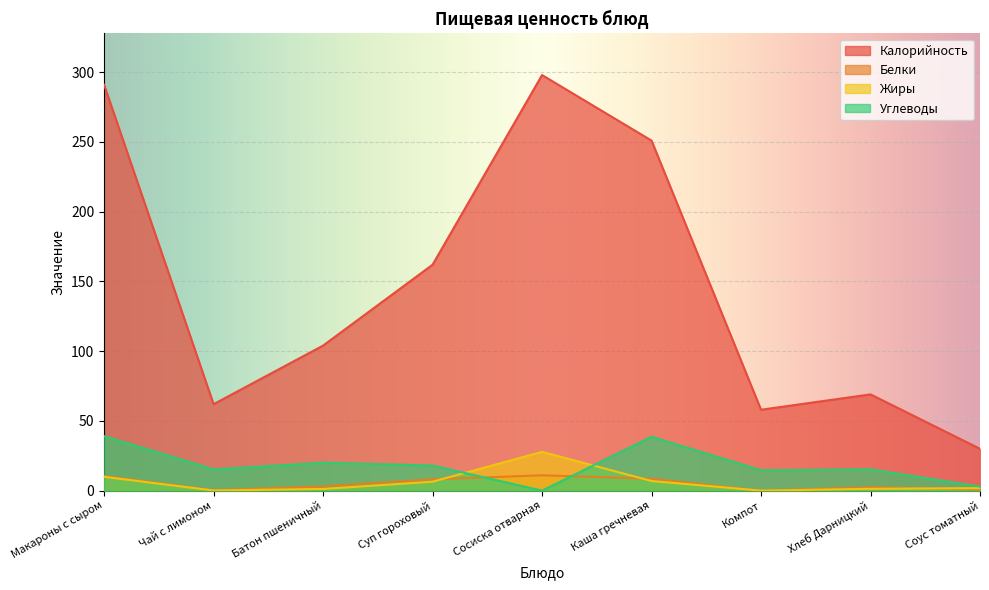

Which series has the largest range (max minus min)?

Калорийность